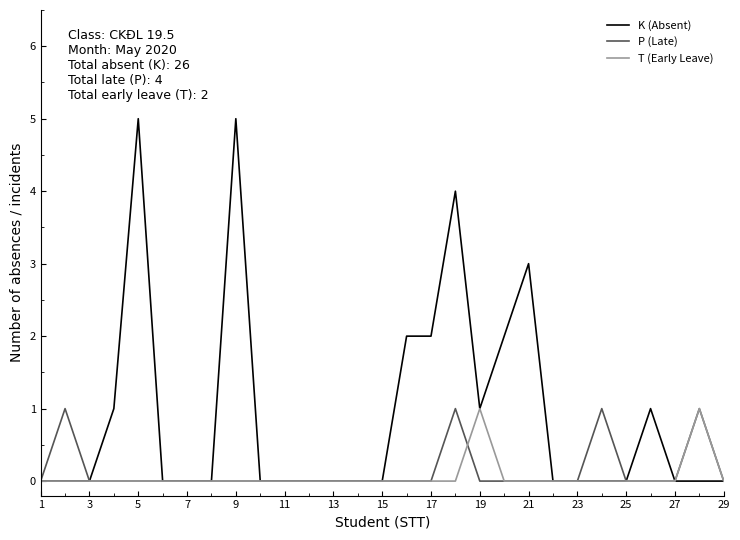

Is this an area chart (filled region under the line)?

No